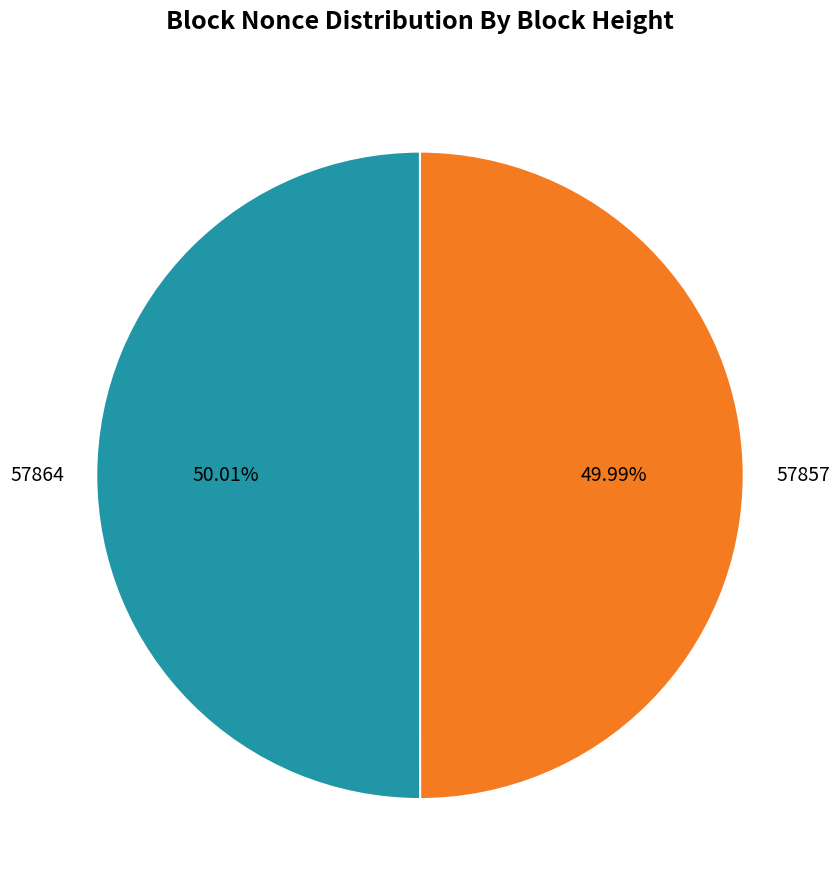

How many slices are in this pie chart?

2